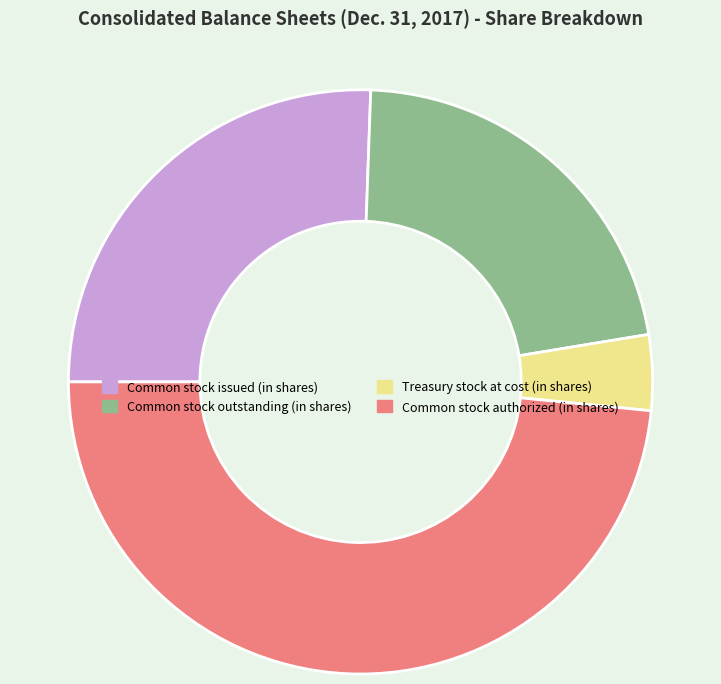

The Common stock issued (in shares) slice represents 26% of the pie. True or false?

True